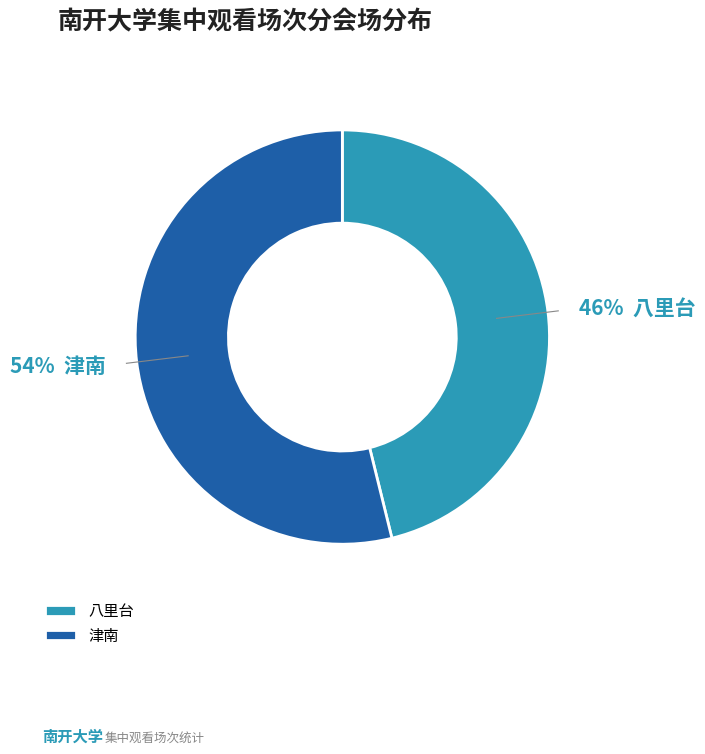

How many segments does this pie chart have?

2